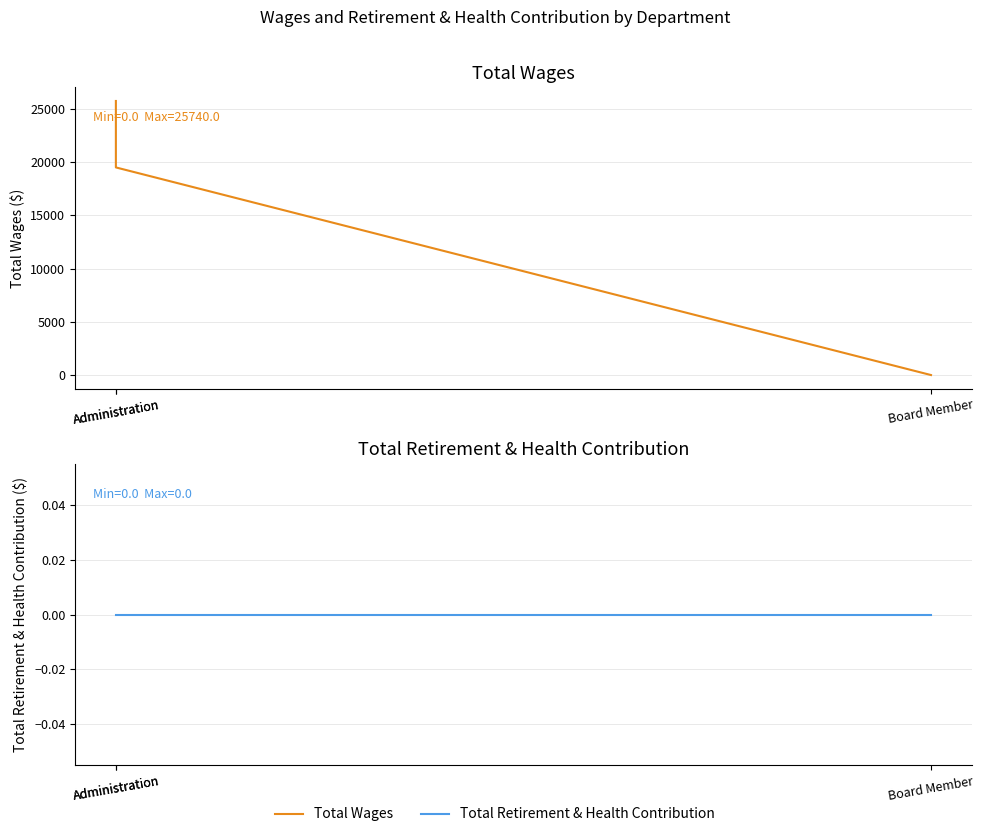

Which category has the highest value across all series?

Administration